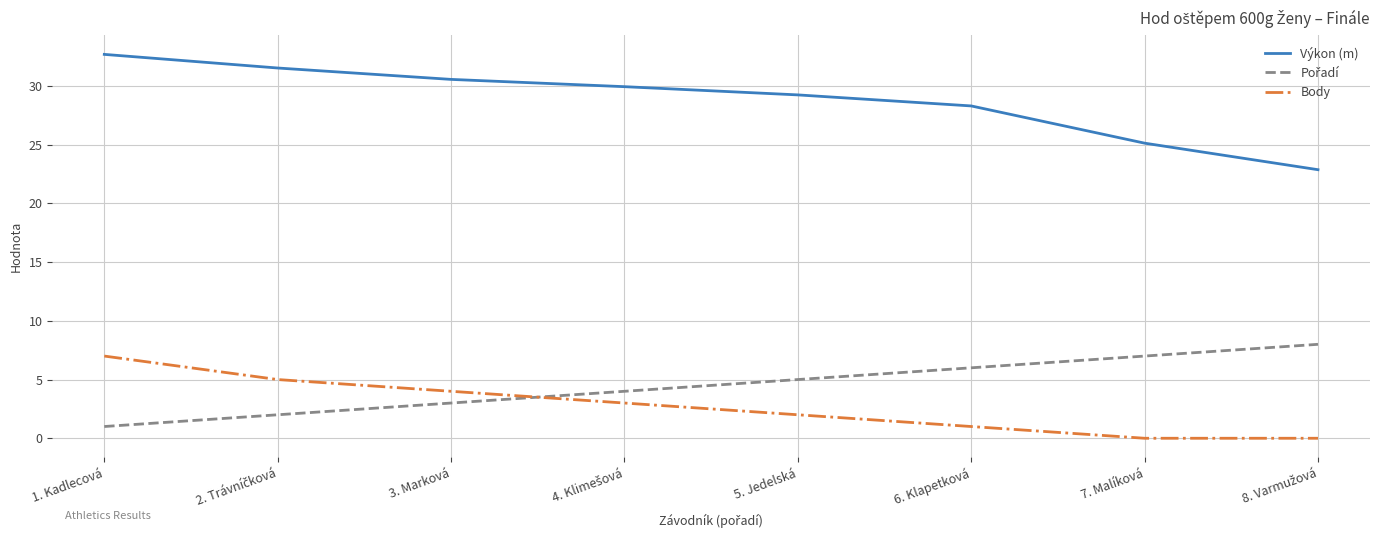

True or false: Výkon (m) has more than 2 interior local peaks.

False